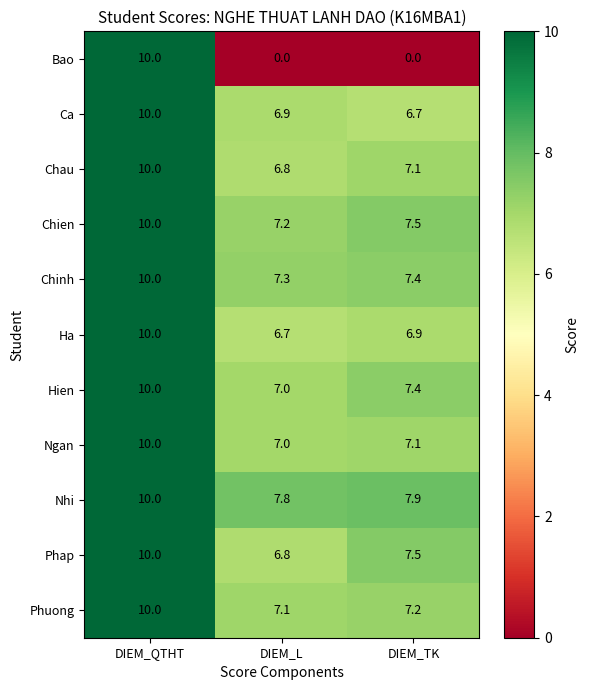

The Chinh series shows 10.0 at DIEM_QTHT. True or false?

True